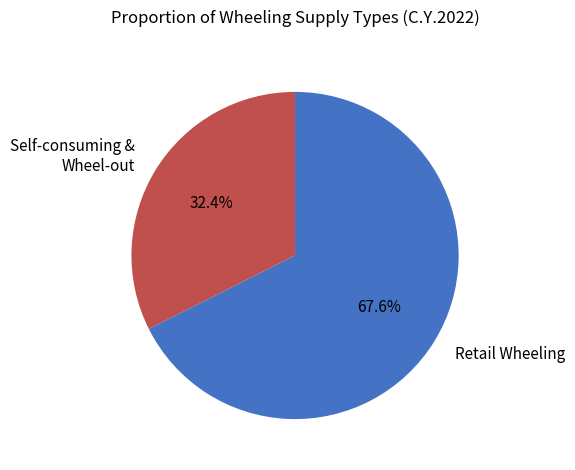

Is there any slice that represents more than half of the pie?

Yes